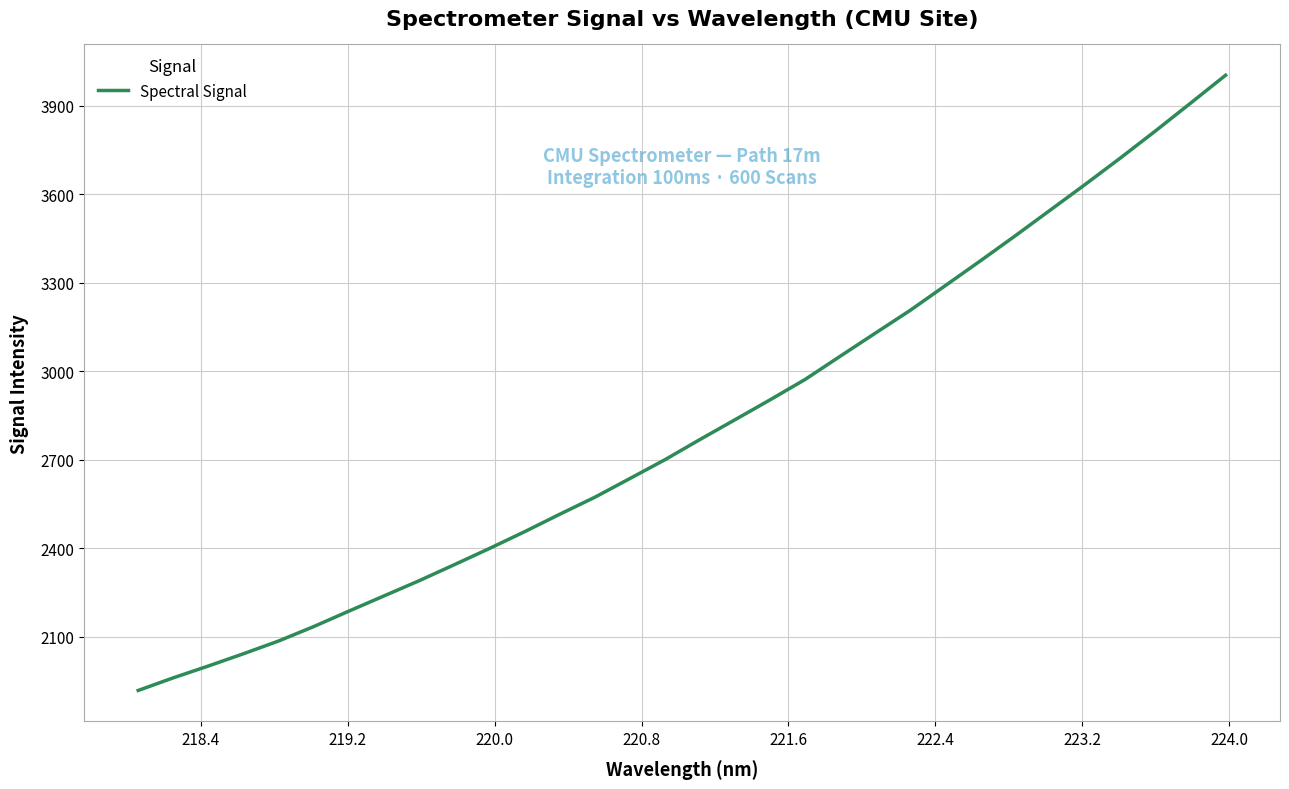

What is the minimum value shown in the chart?

1917.8